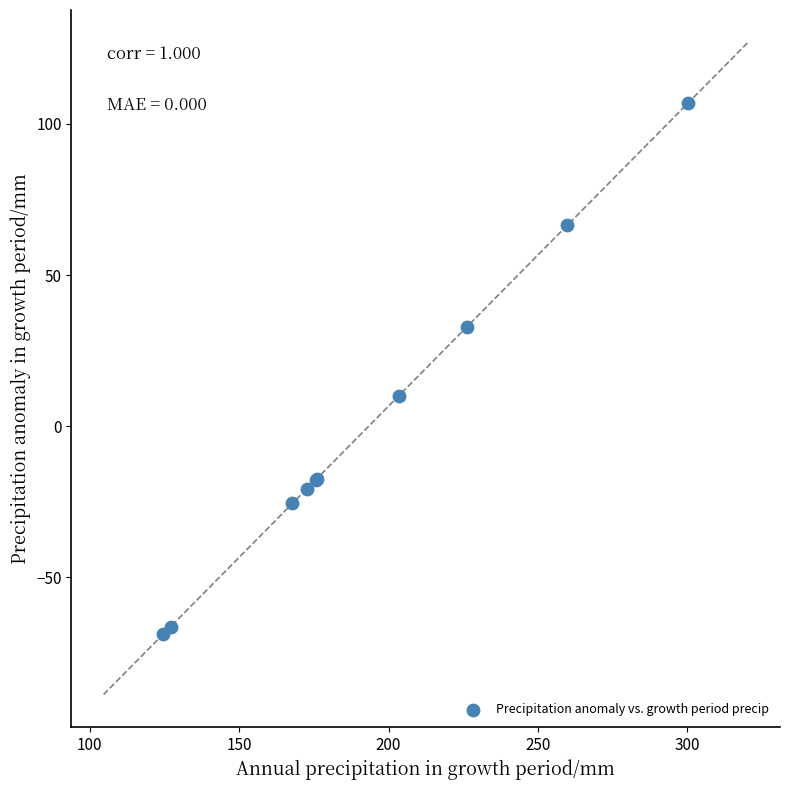

What Y value in the scatter plot is closest to 19?

10.1